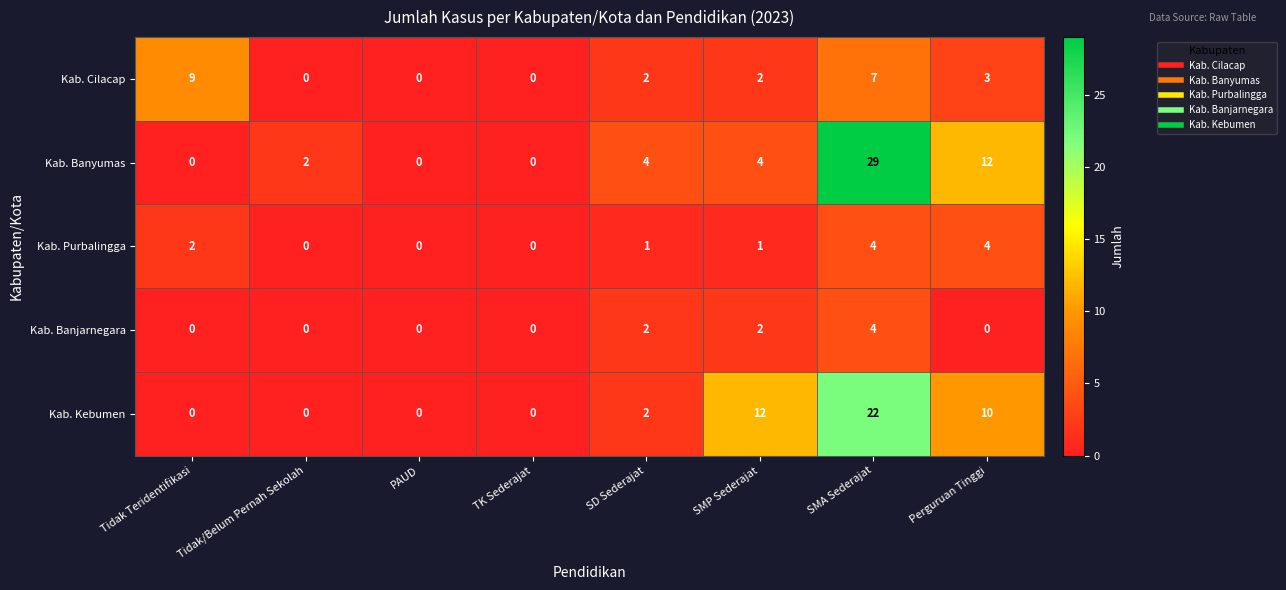

What is the maximum value for Kab. Banjarnegara?

4